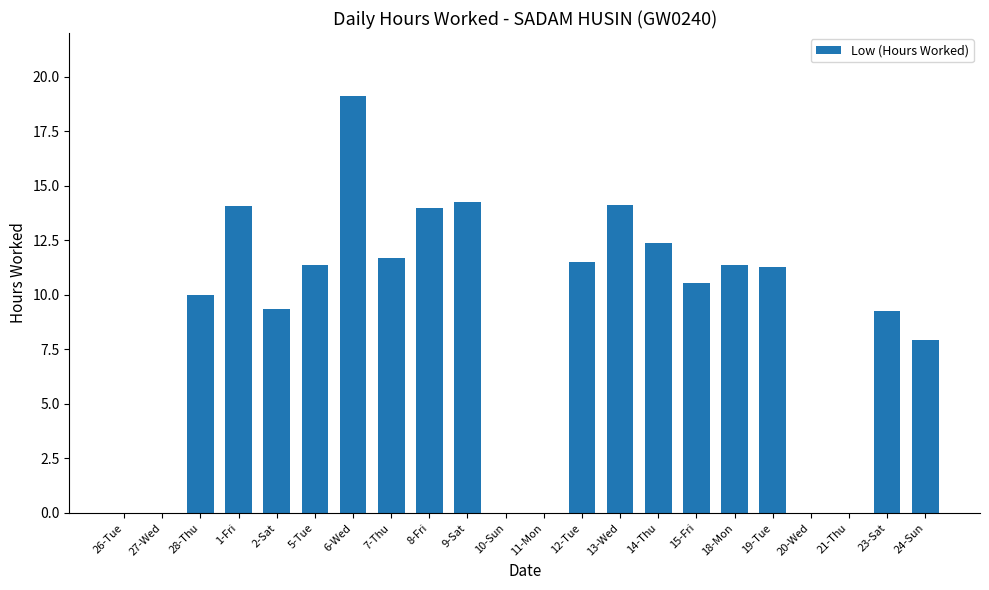

How many distinct data groups are displayed?

1